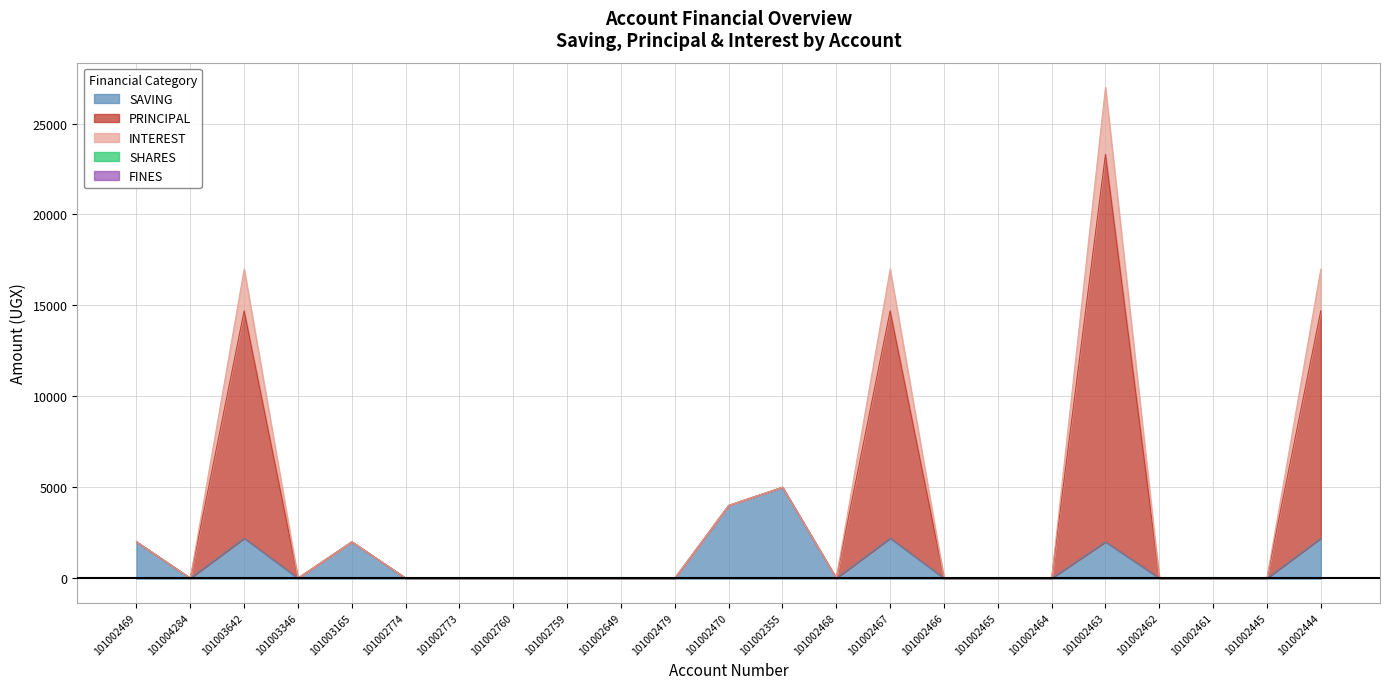

Count the number of data series in this chart.

5